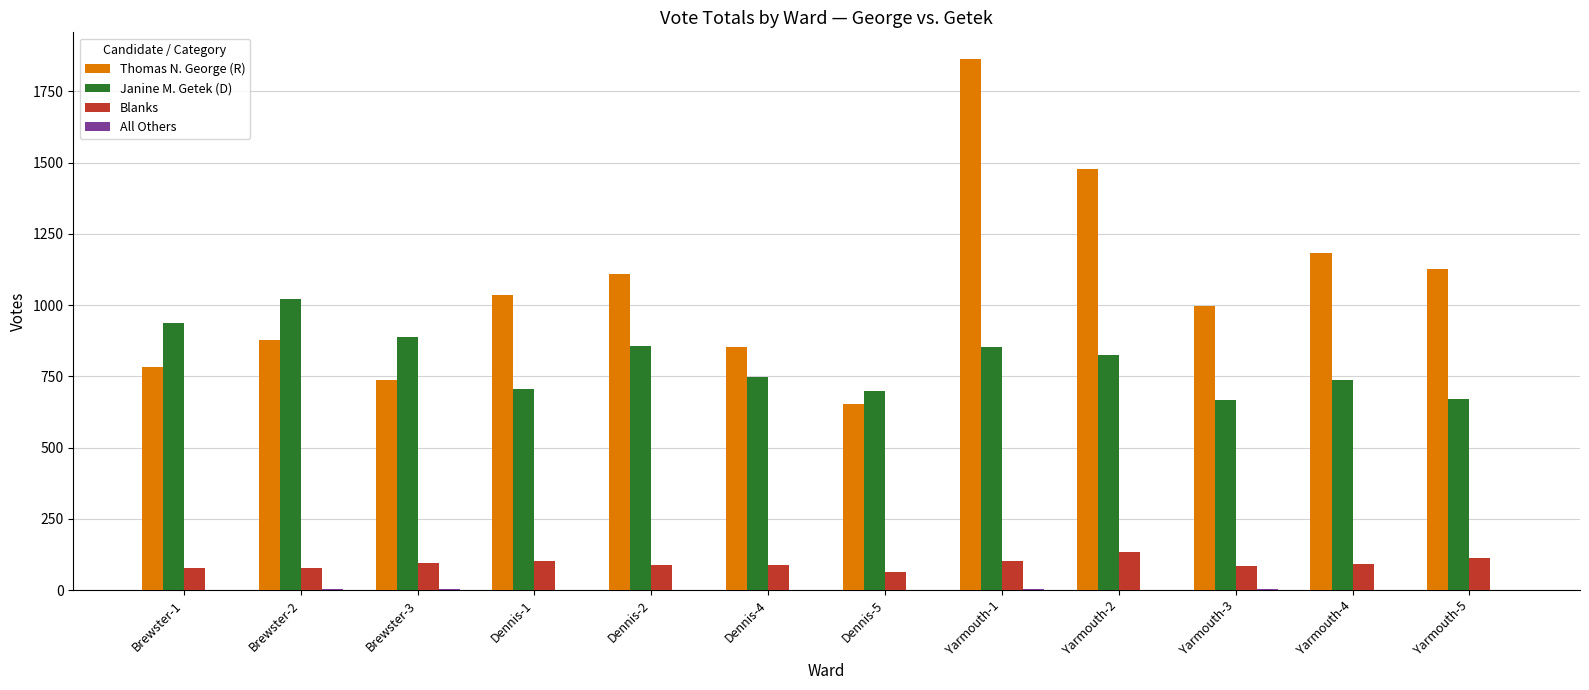

Which label corresponds to the largest value in the chart?

Yarmouth-1